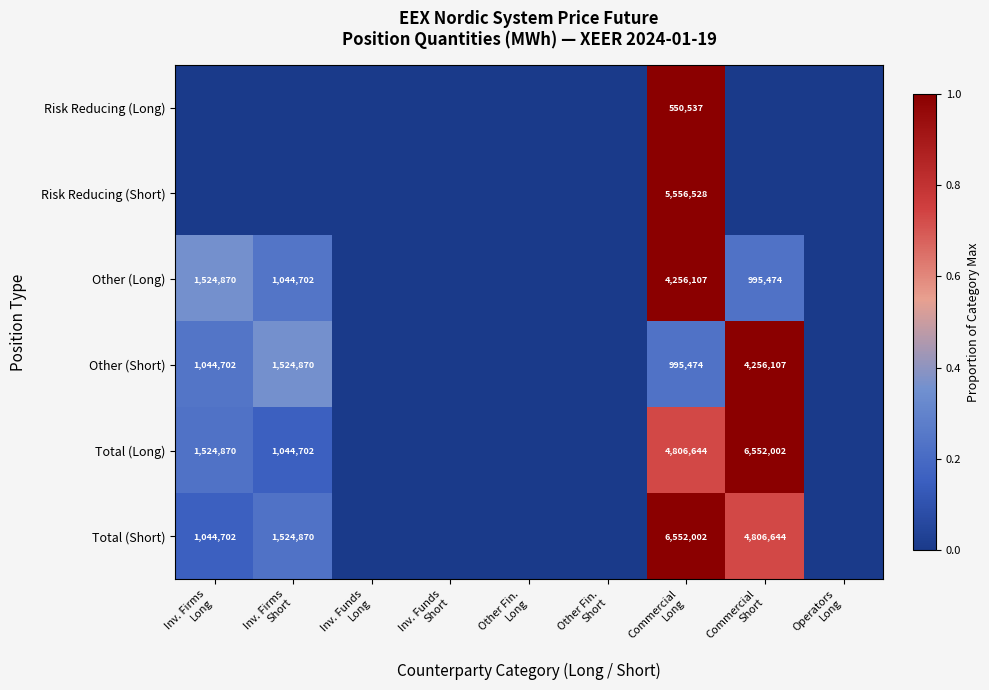

The value of Risk Reducing (Long) at Operators Long is 0.0. True or false?

True